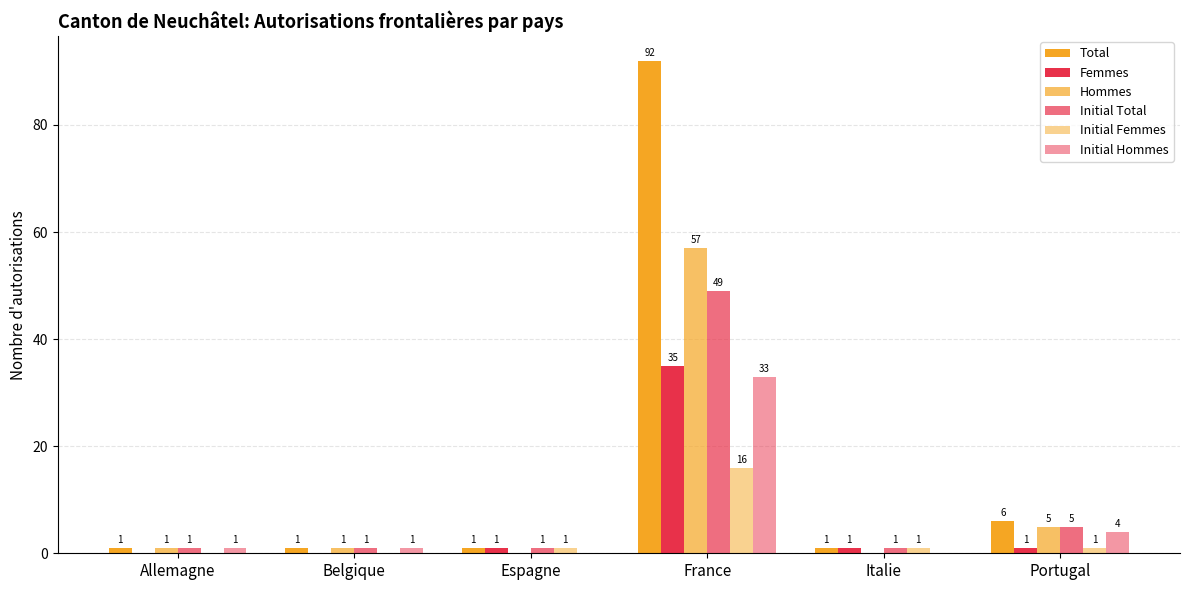

The value of Femmes at Portugal is 1. True or false?

True